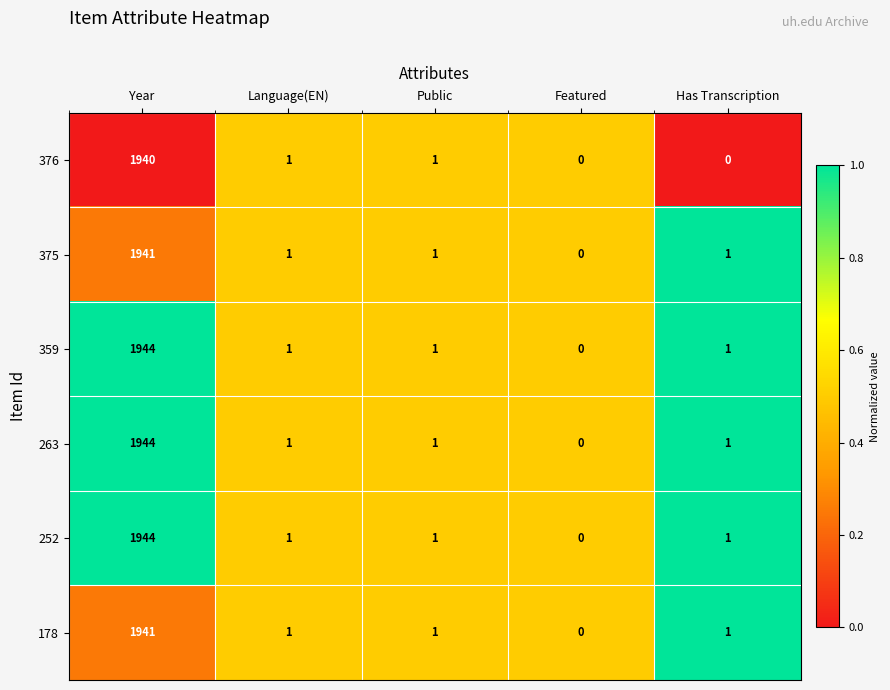

What is the total value across all series at Public?

6